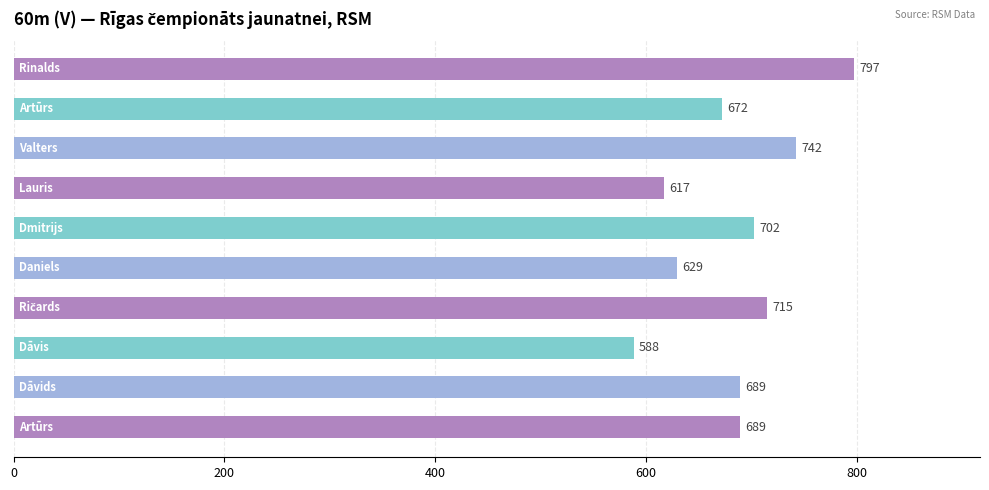

What is the value of the 5th bar from the top?

702